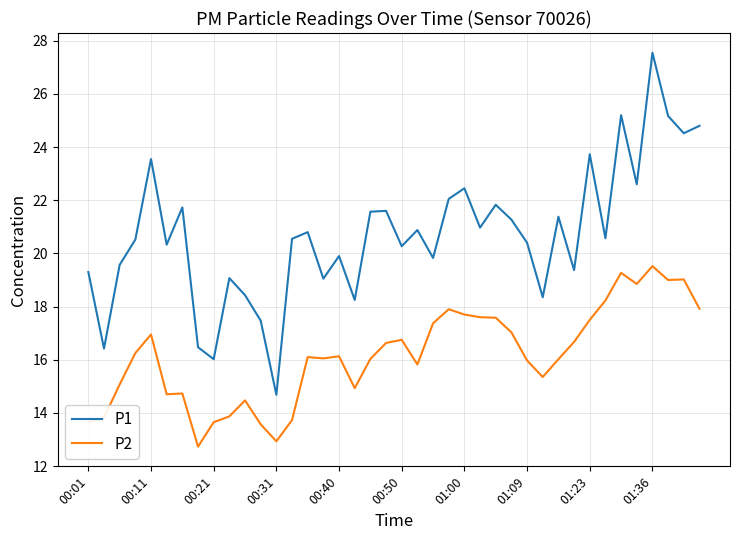

True or false: P2 and P1 intersect in this chart.

False